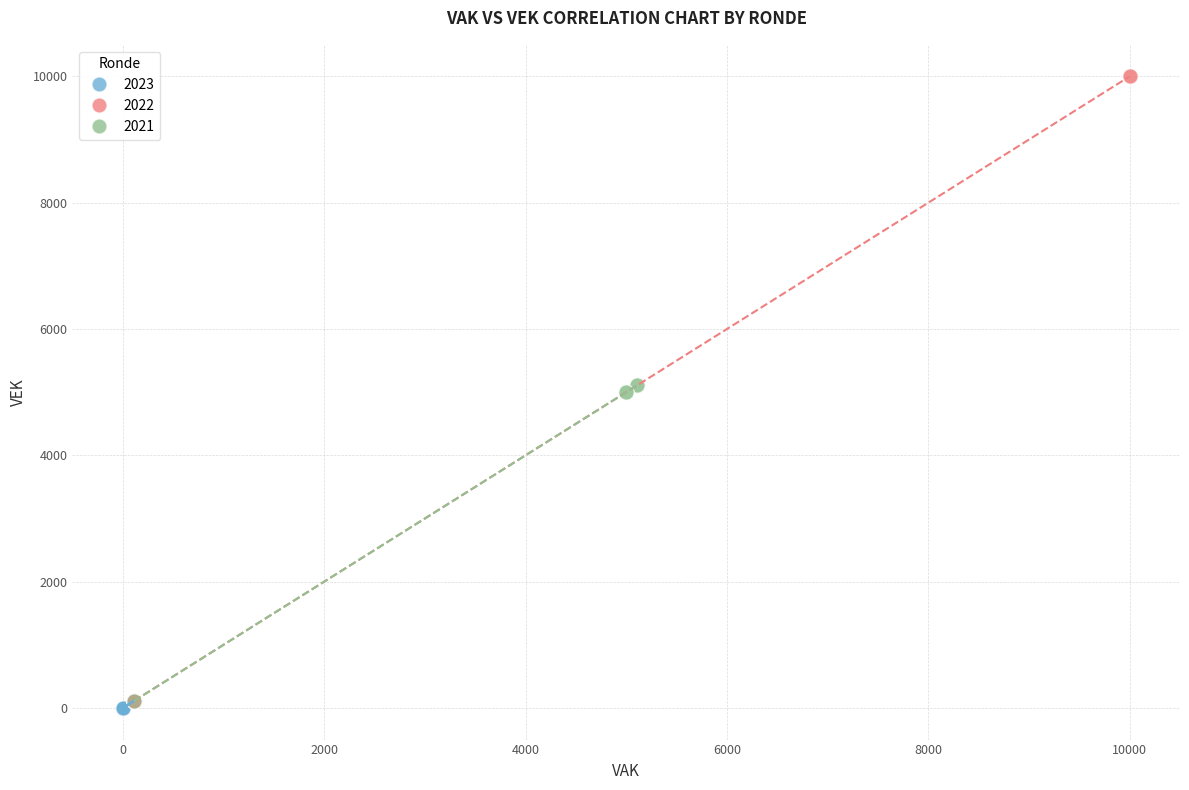

Which series reaches the maximum Y coordinate?

2022